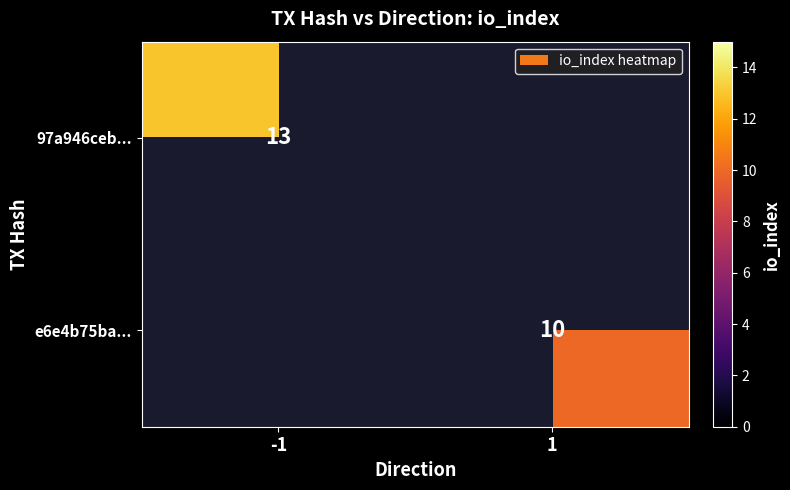

The e6e4b75ba... series shows 14 at 1. True or false?

False